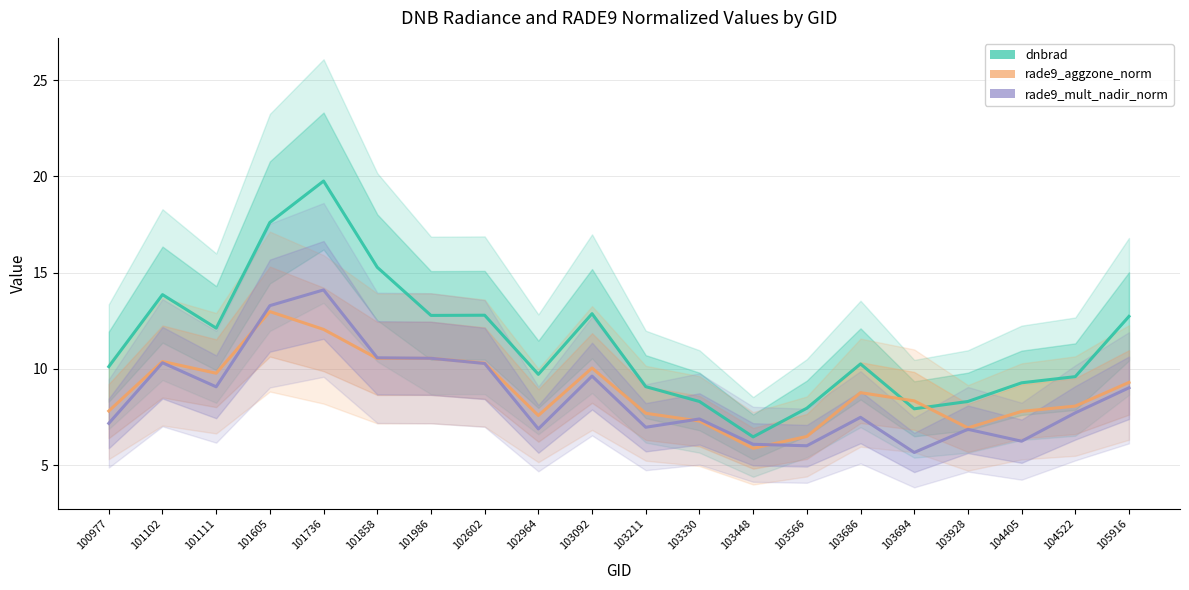

At which label is rade9_mult_nadir_norm closest to 9?

105916